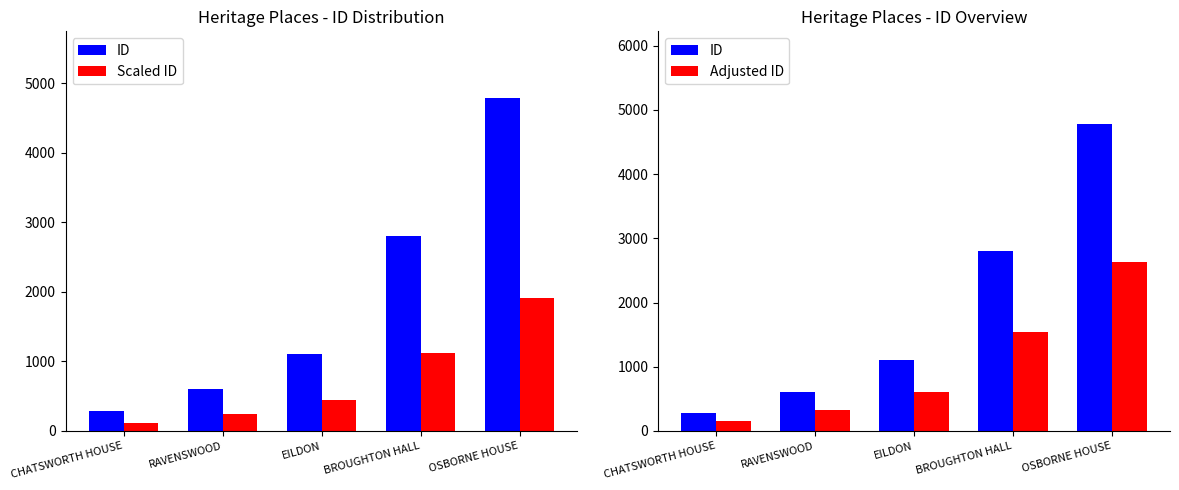

What is the difference between the highest and lowest values at CHATSWORTH HOUSE?

169.8